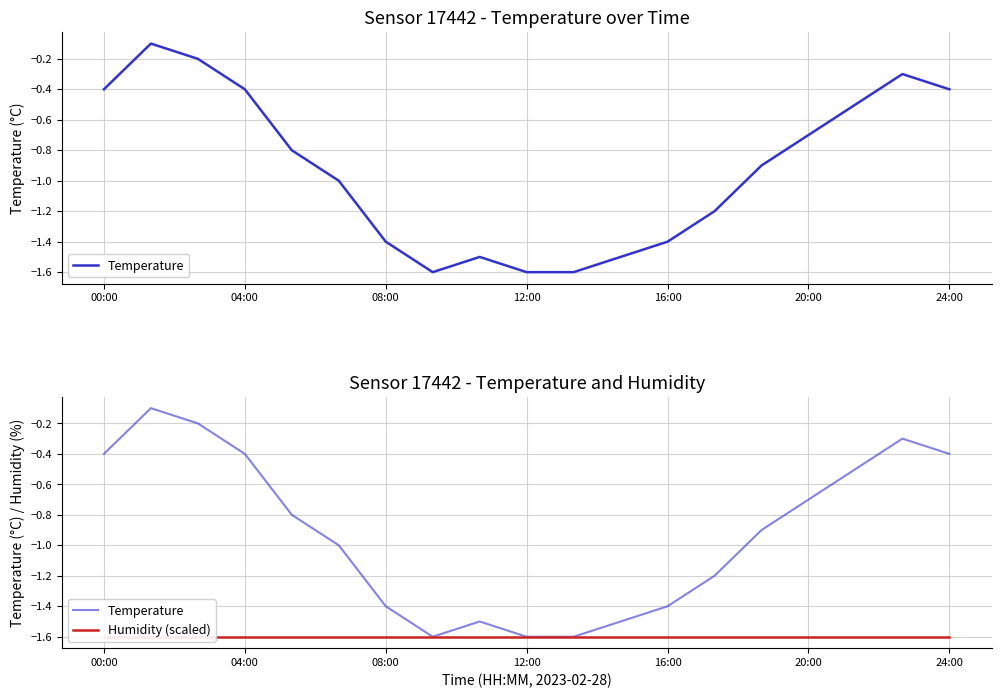

Count the number of categories in the chart.

19